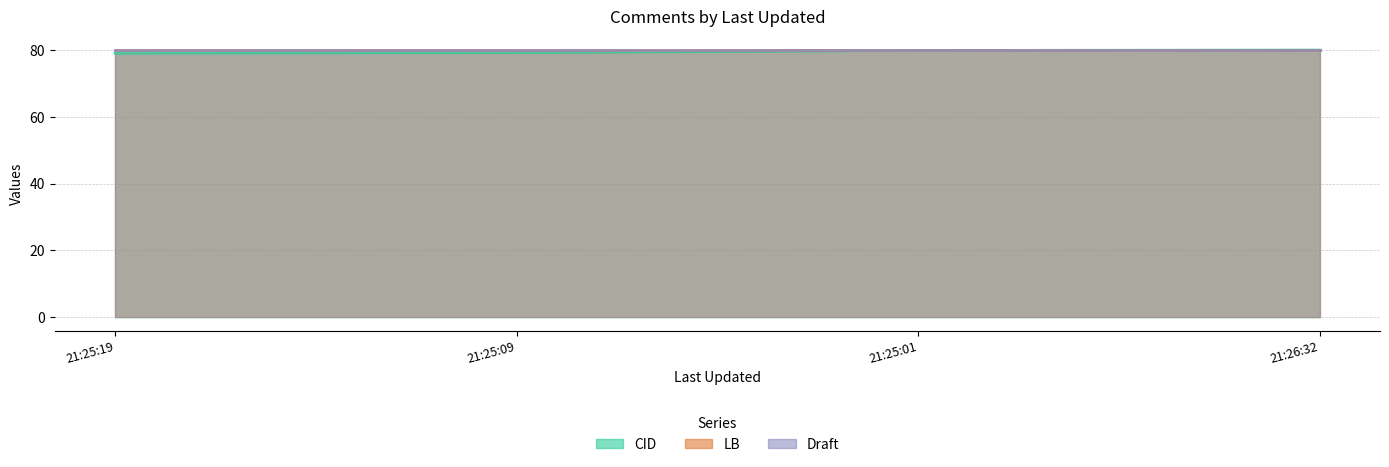

Does the chart display data point markers on the line(s)?

No